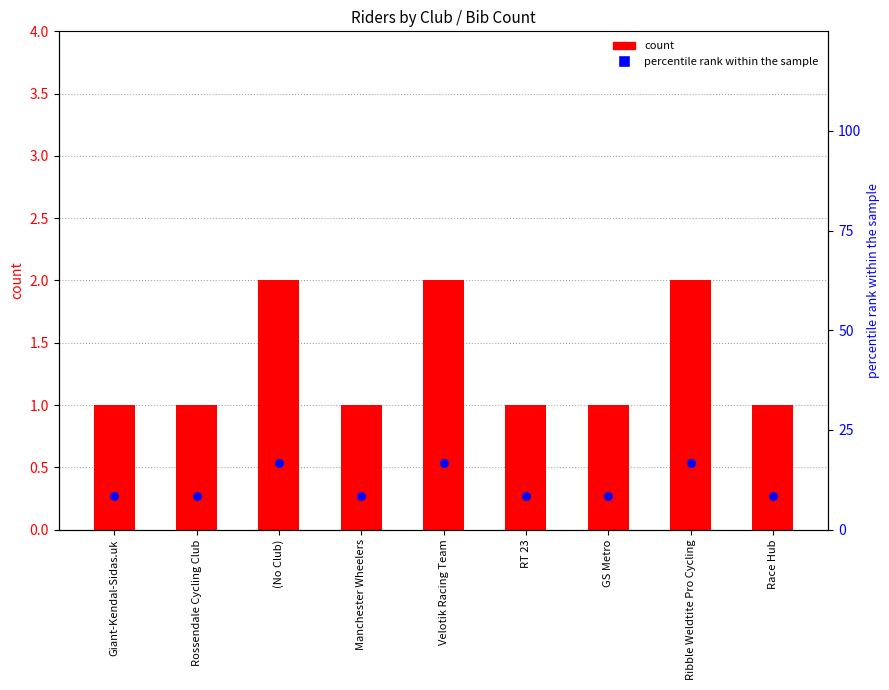

Which series has the largest Y range (max minus min)?

percentile rank within the sample